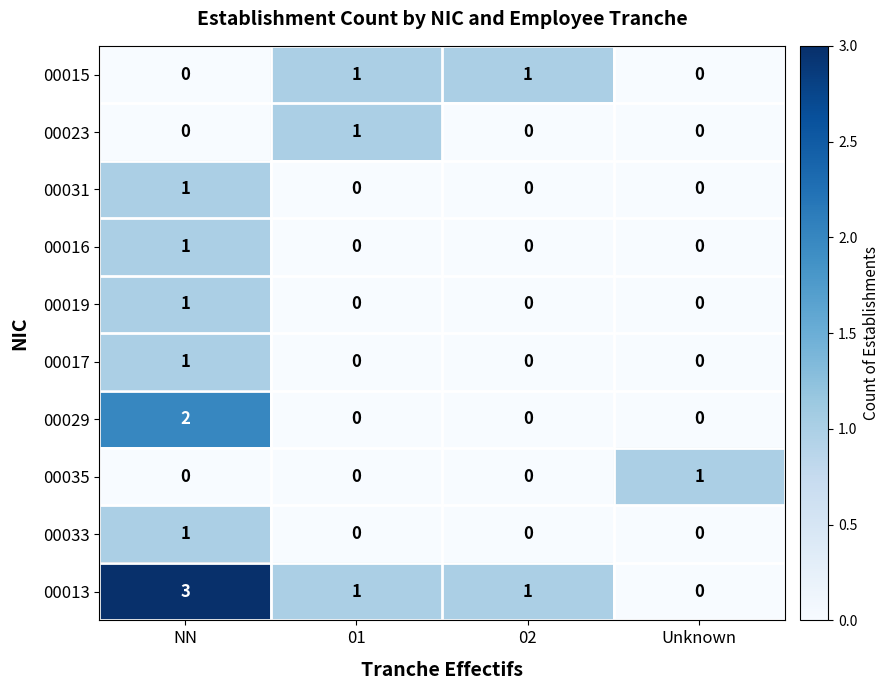

At how many categories does at least one series exceed 2?

1